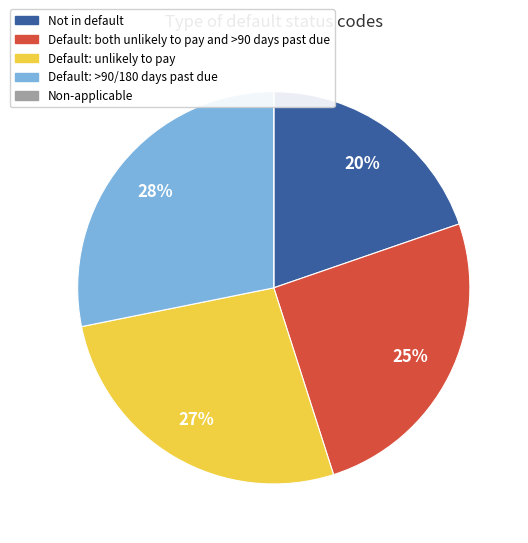

To the nearest percent, what is the average slice percentage?

20%